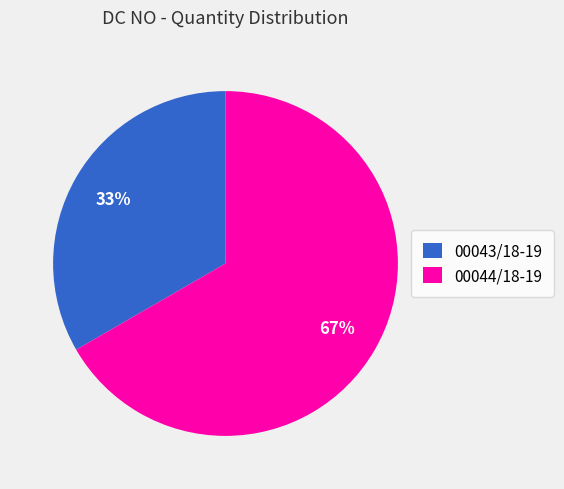

What is the largest slice in the pie chart?

00044/18-19